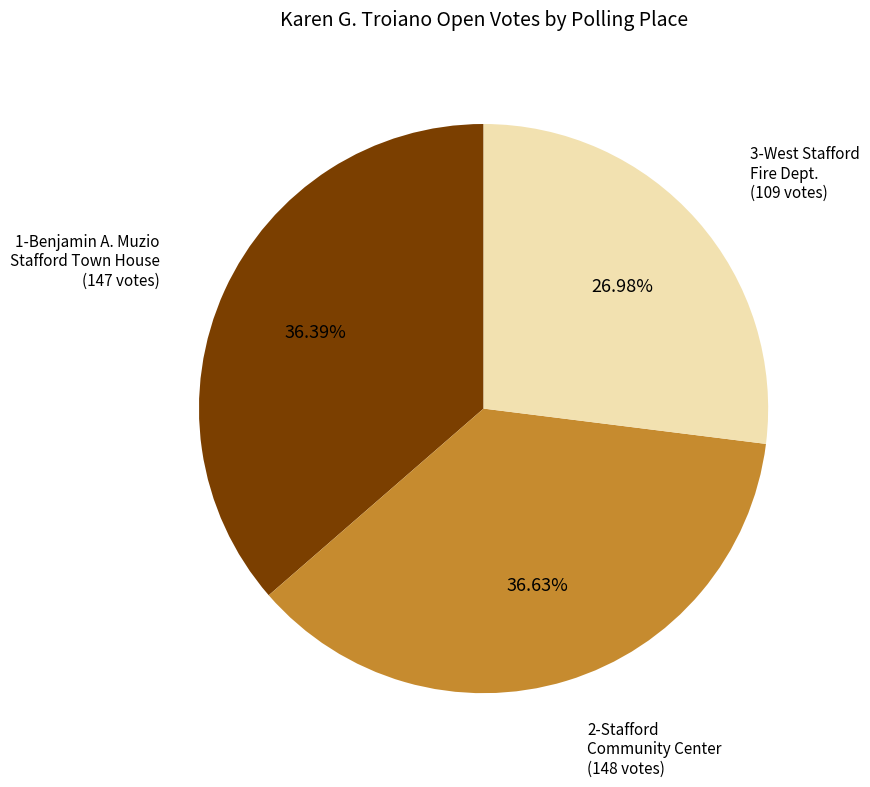

What is the ratio of the value at 3-West Stafford Fire Dept. to the value at 1-Benjamin A. Muzio Stafford Town House?

0.7